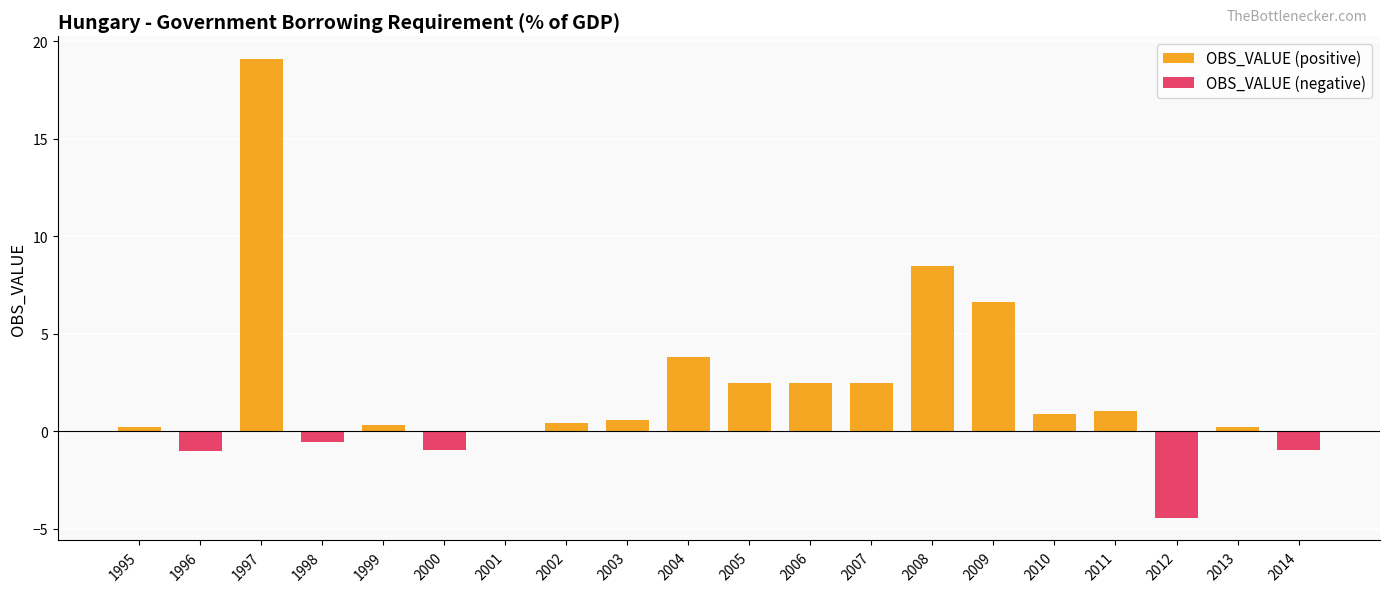

True or false: OBS_VALUE (positive) has a value of 2.5 at 2006.

True